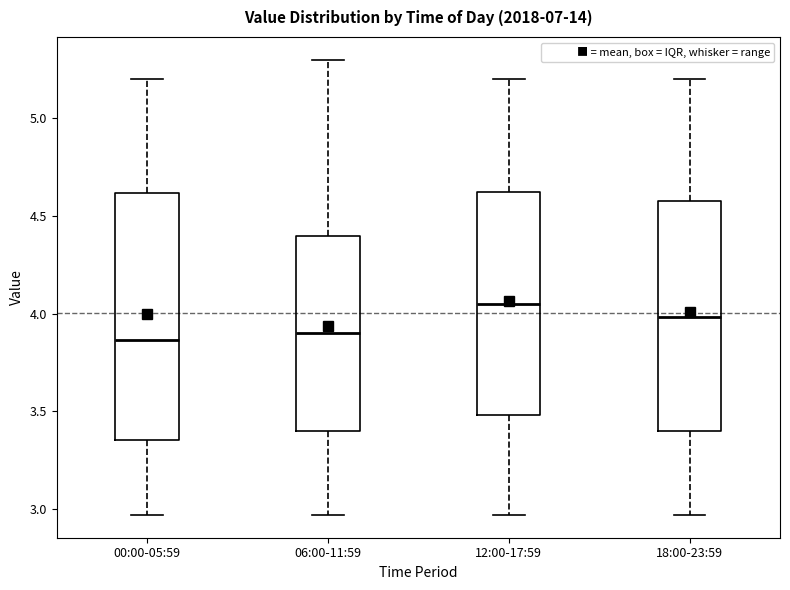

Comparing the boxes themselves (not the whiskers), which one is the tallest?

00:00-05:59